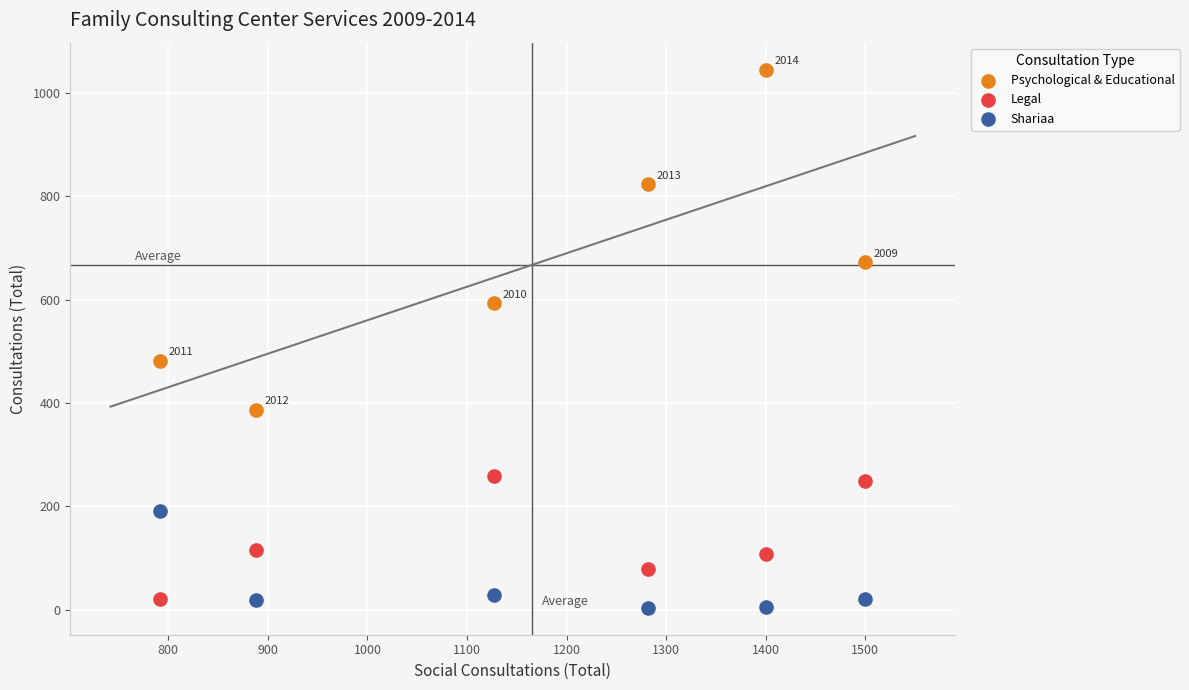

What is the X range (max minus min) for the scatter plot?

708